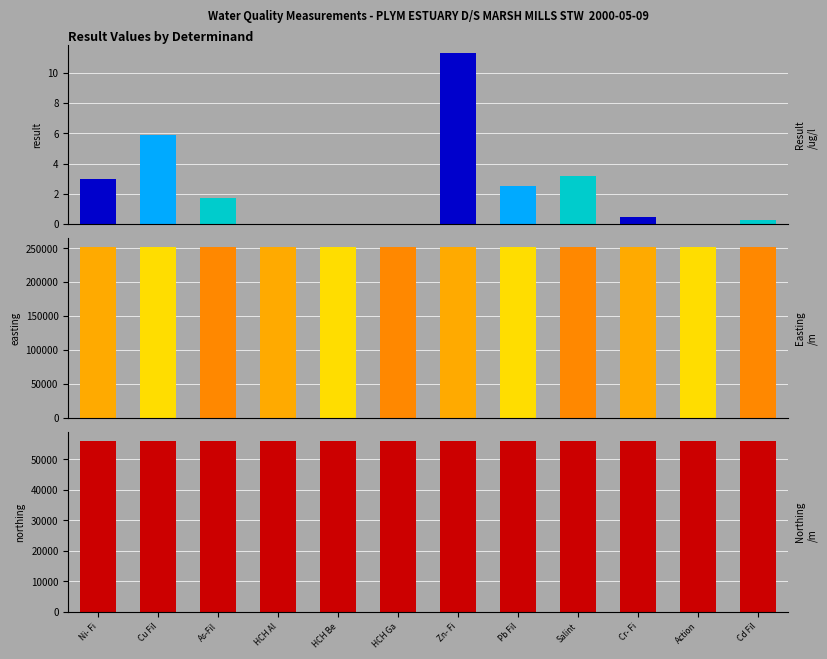

What is the highest value of the easting series?

251816.0